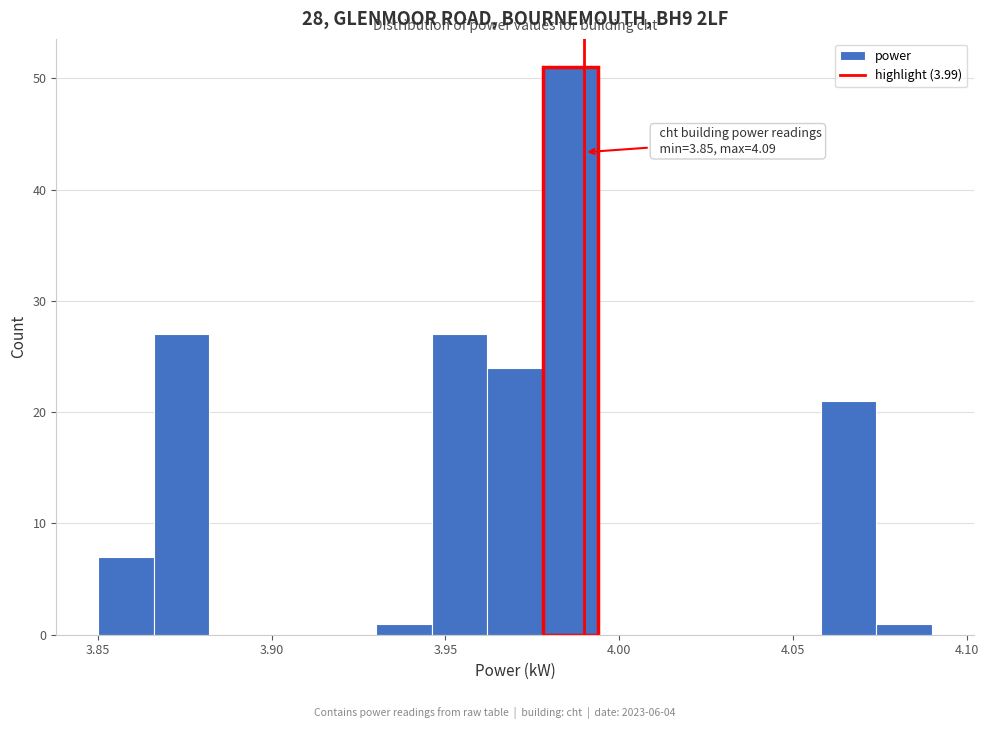

Read against the x-axis, roughly where is the centre of the tallest bar?

3.985